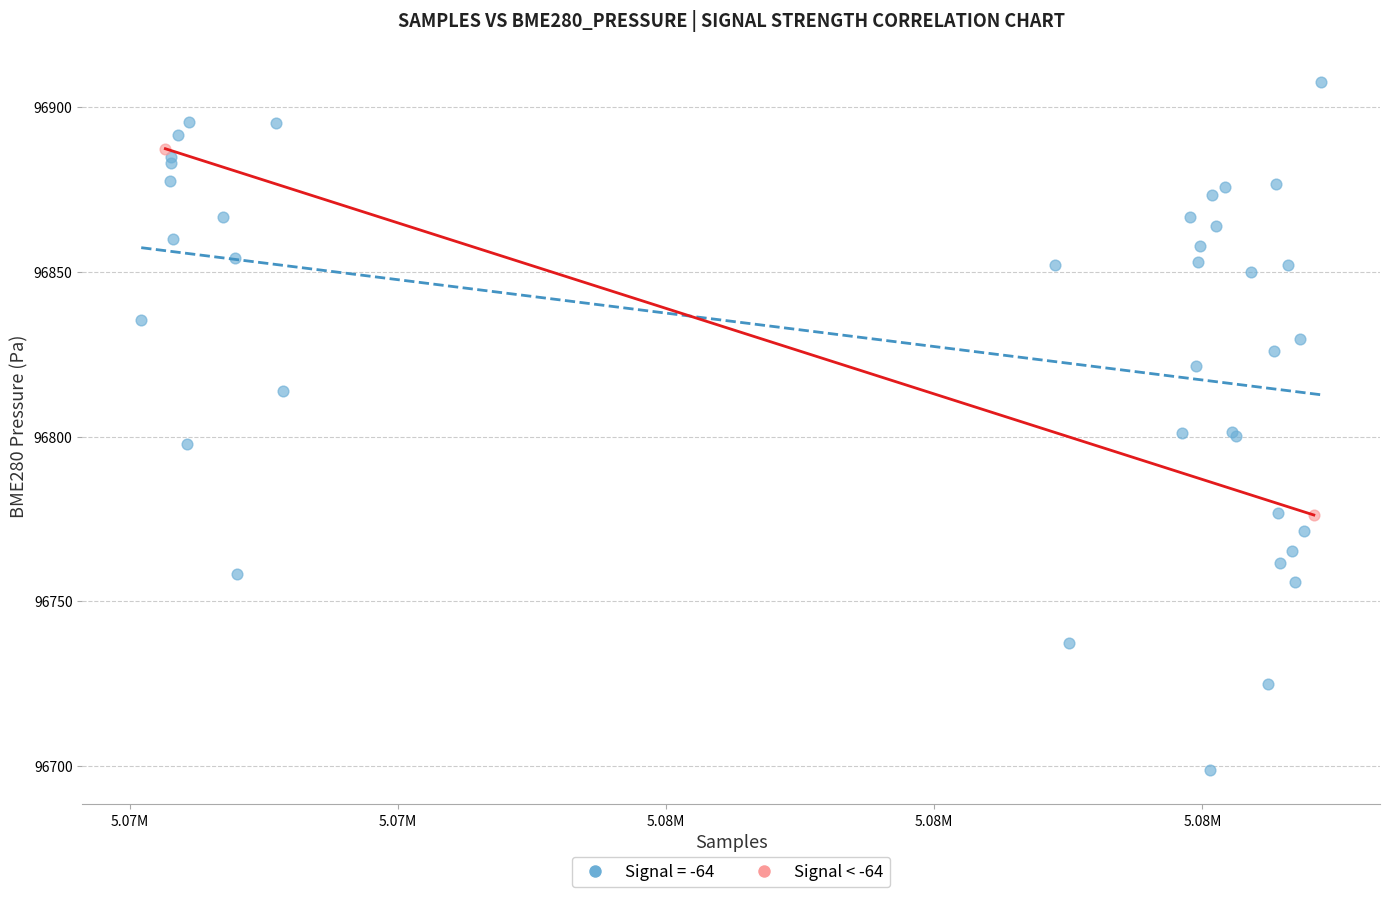

What are all the series names shown in the legend?

Signal = -64, Signal < -64